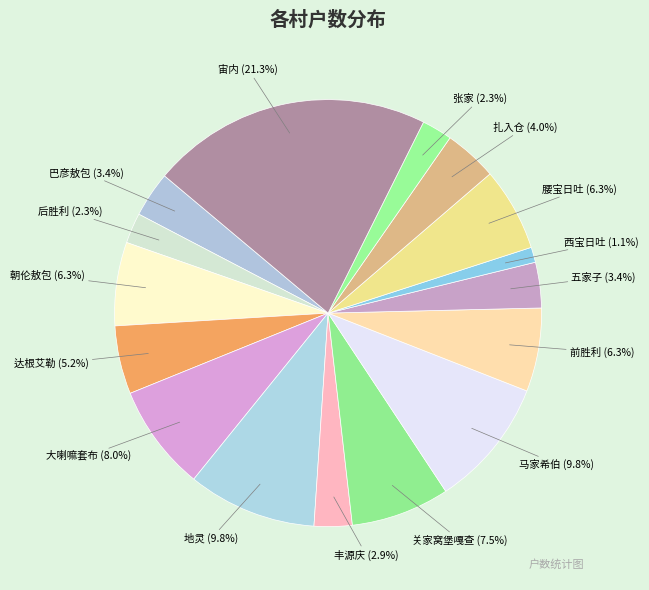

How many segments does this pie chart have?

16